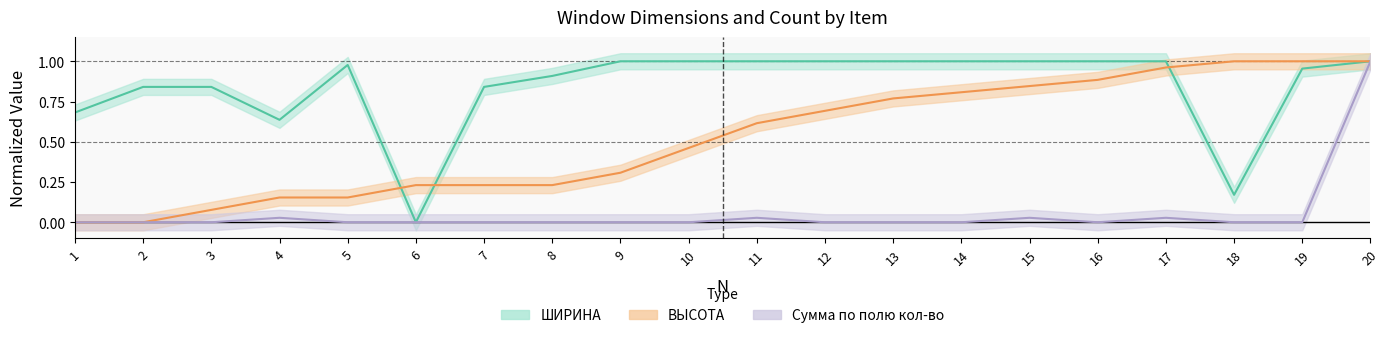

What is the sum of the ШИРИНА values at 1 and 15?

1.7